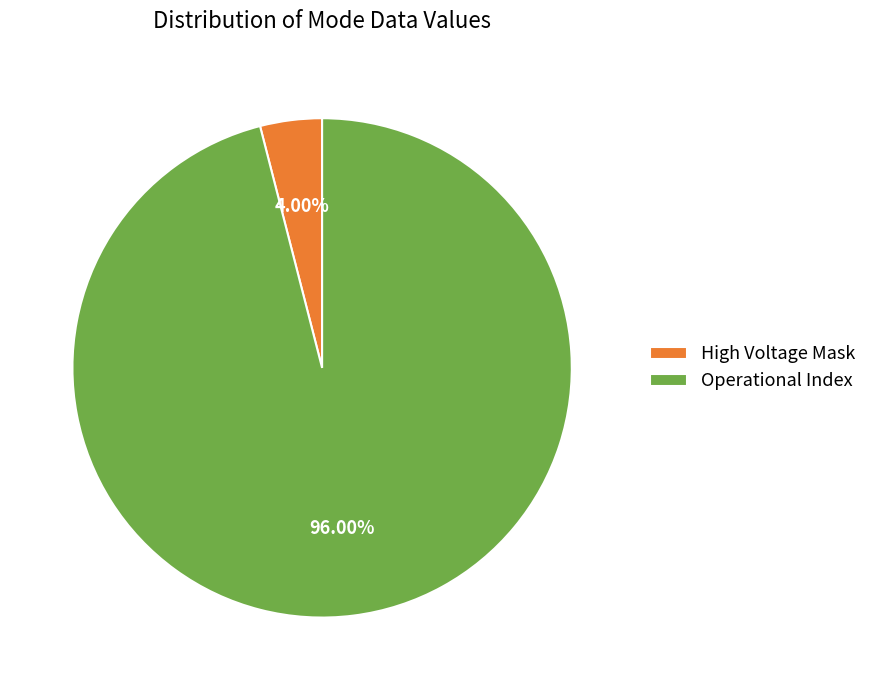

Which category accounts for the majority?

Operational Index